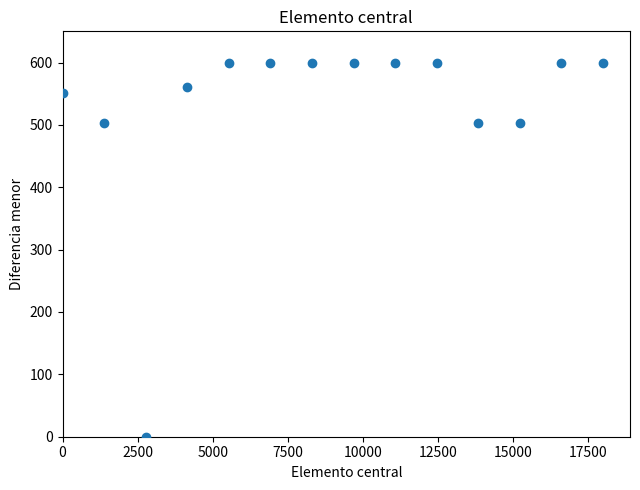

What is the range of Y values (max minus min)?

600.0